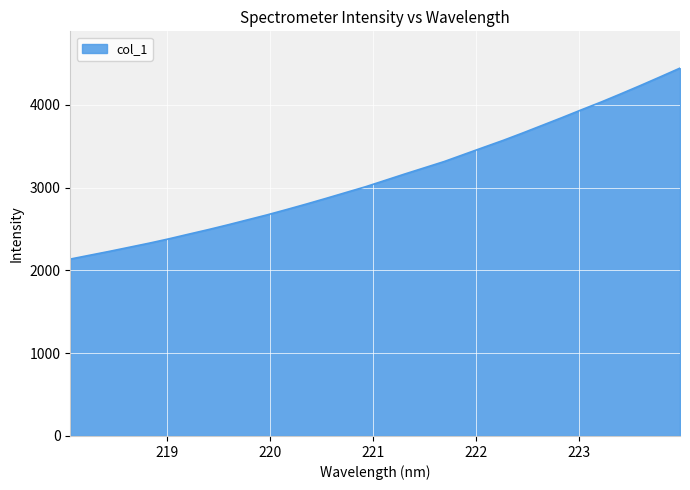

What is the smallest value displayed?

2137.1